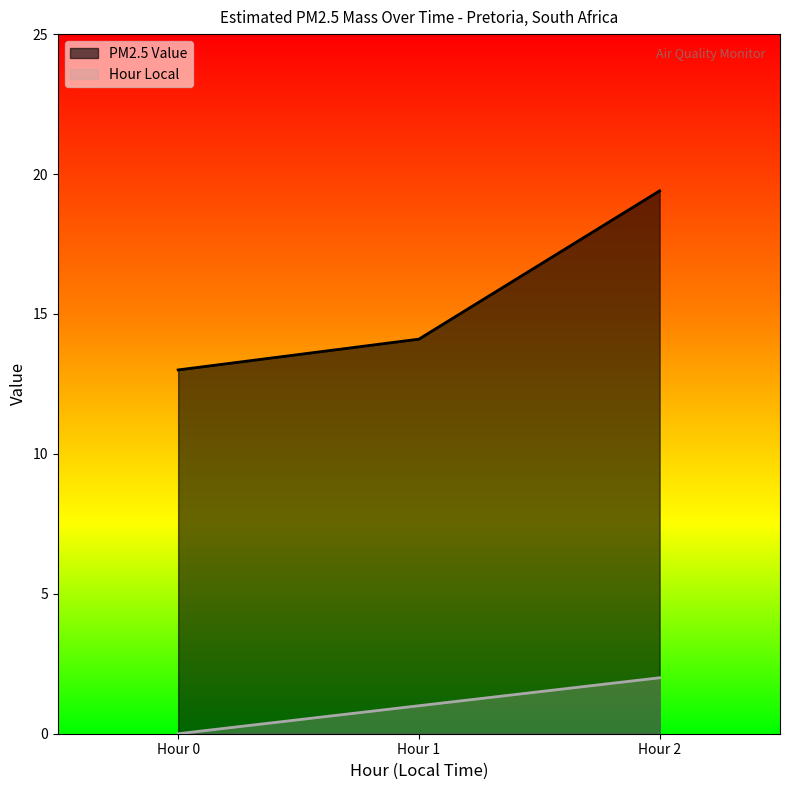

Reading left to right, list all the values displayed in this chart.

PM2.5 Value: Hour 0=13.0	Hour 1=14.1	Hour 2=19.4
Hour Local: Hour 0=0.0	Hour 1=1.0	Hour 2=2.0